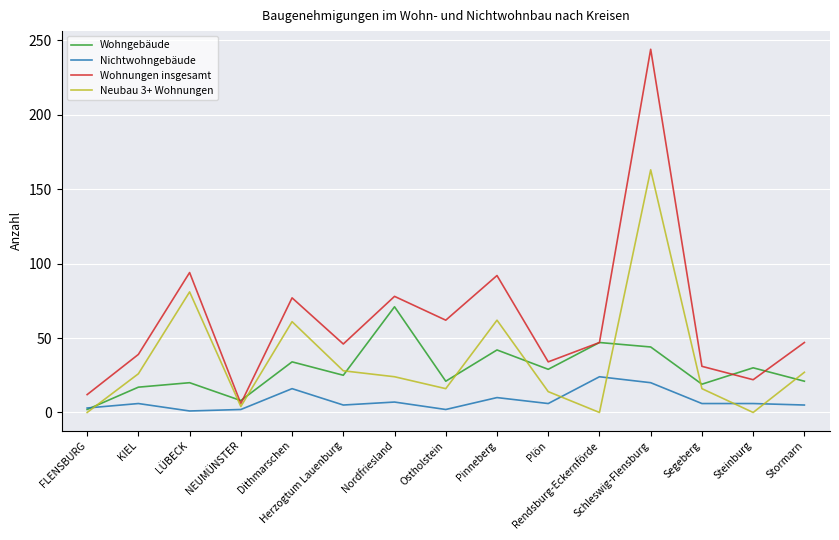

What is the highest value of the Wohnungen insgesamt series?

244